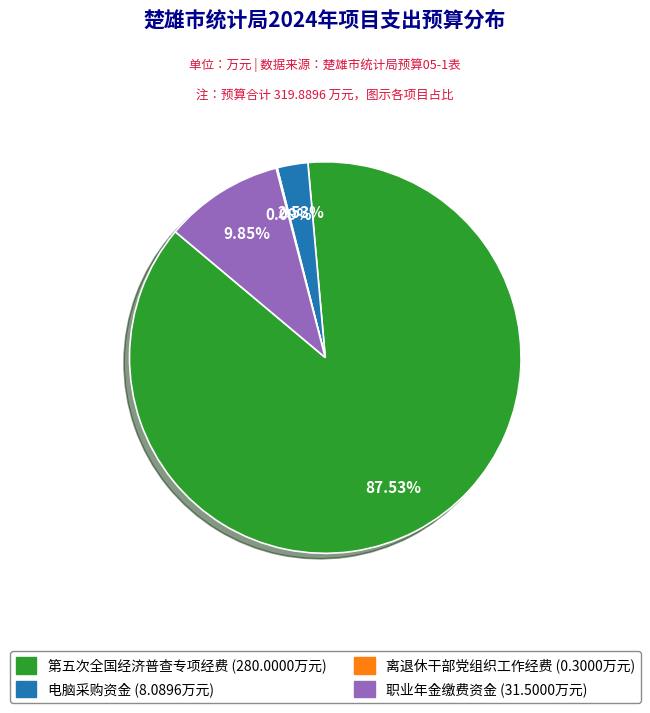

Does any single category account for the majority?

Yes